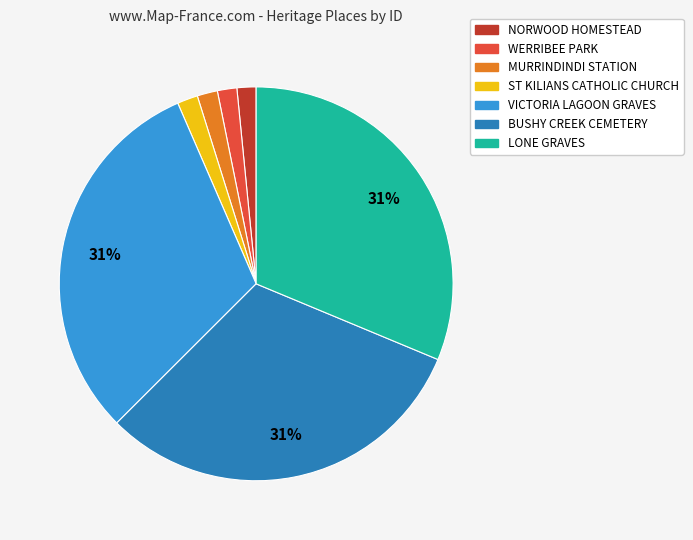

Is it true that WERRIBEE PARK is 2% of the pie?

True